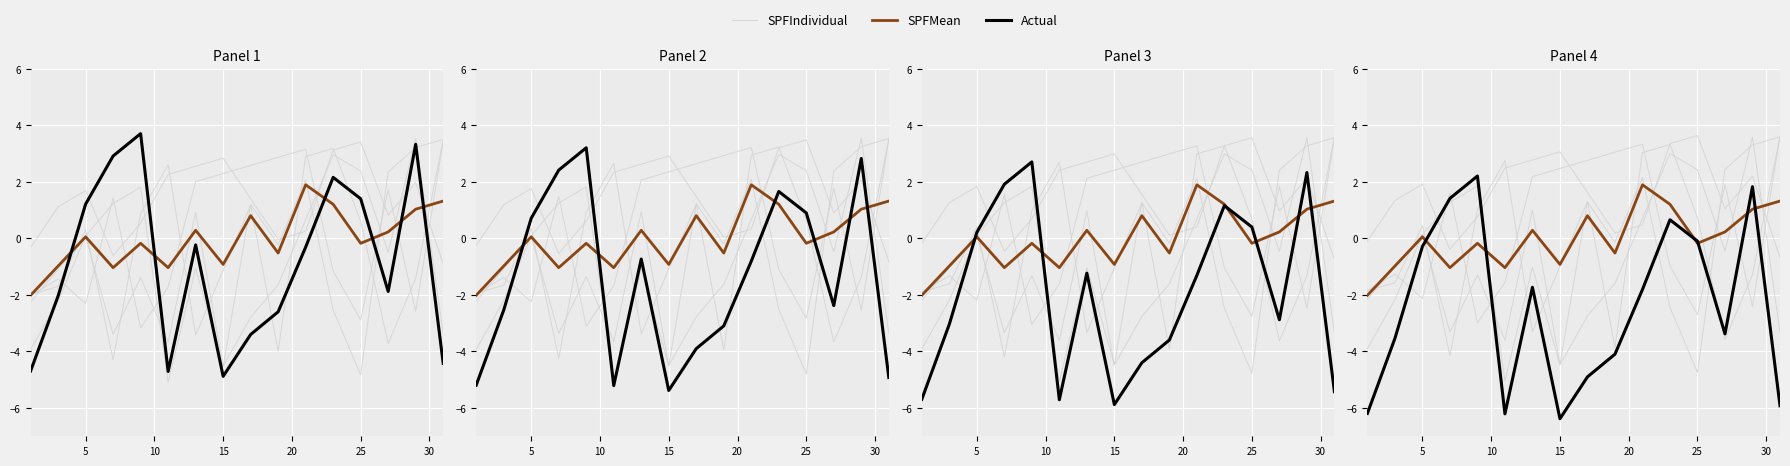

What is the maximum value shown in the chart?

3.7